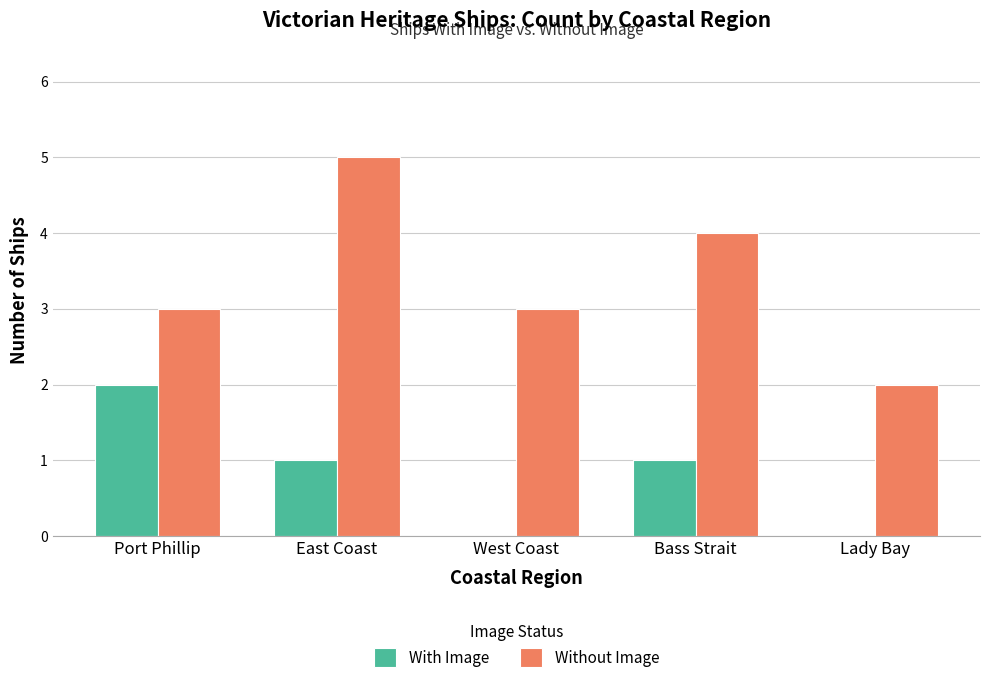

Reading right to left, extract all data points from this chart.

With Image: Lady Bay=0	Bass Strait=1	West Coast=0	East Coast=1	Port Phillip=2
Without Image: Lady Bay=2	Bass Strait=4	West Coast=3	East Coast=5	Port Phillip=3